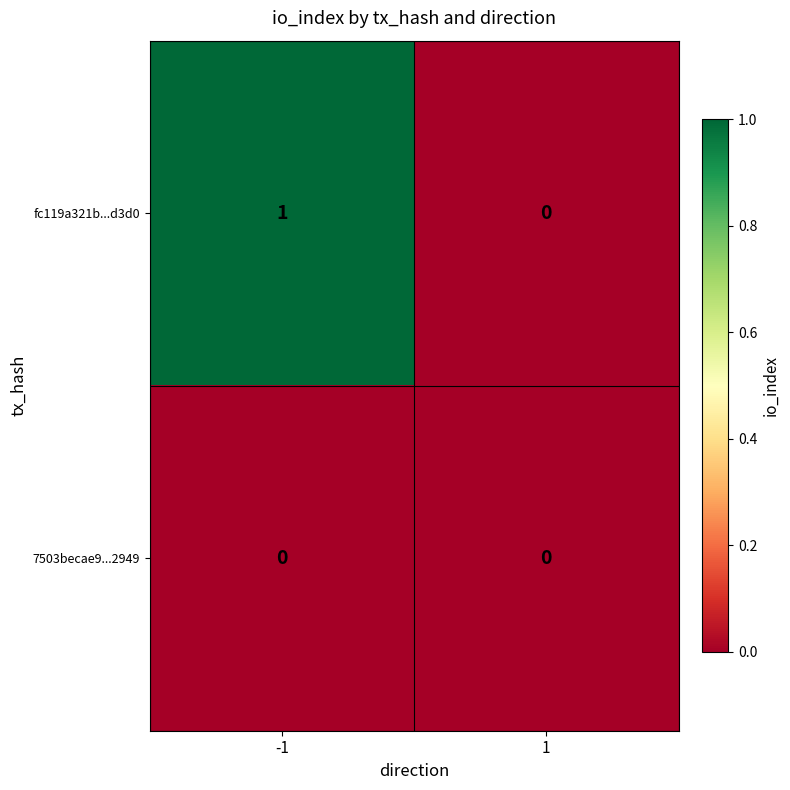

At which category is the sum across all series the highest?

-1